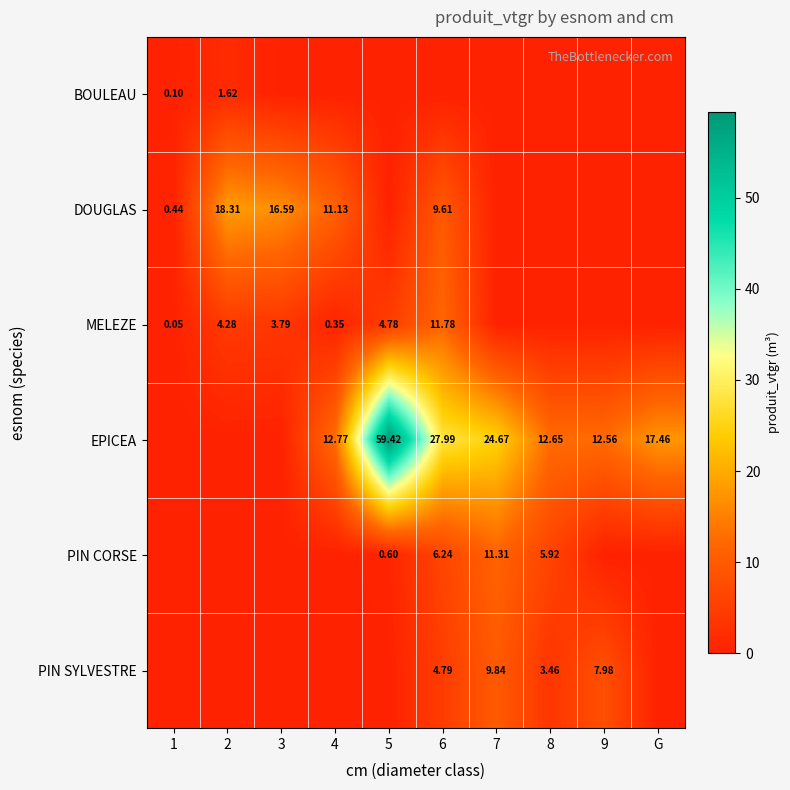

Is the value of PIN CORSE at 5 greater than the value of DOUGLAS at 1?

Yes